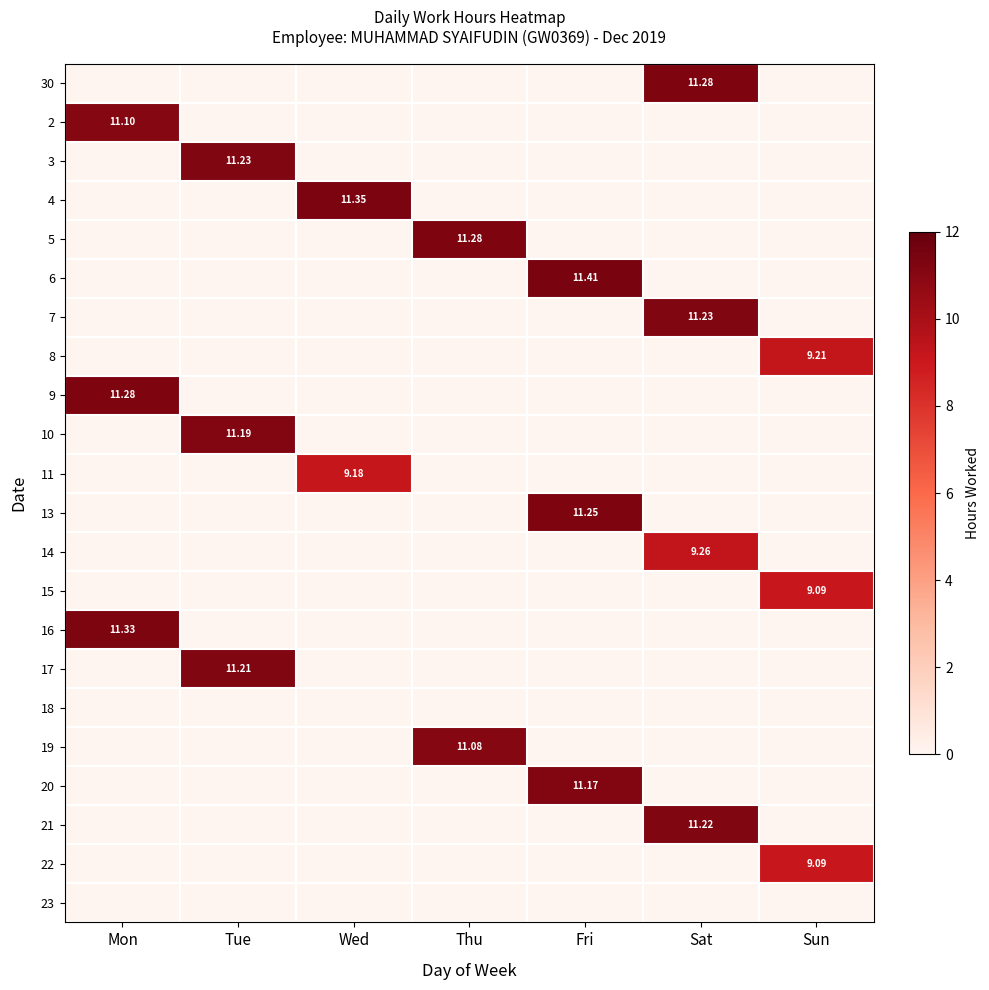

How many data points in 7 are above 0?

1